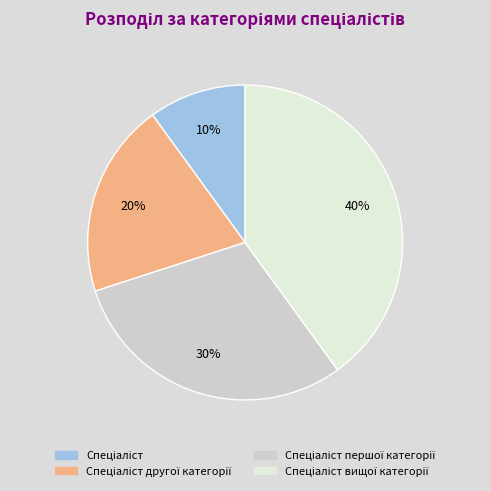

True or false: Спеціаліст вищої категорії accounts for 26% of the total.

False